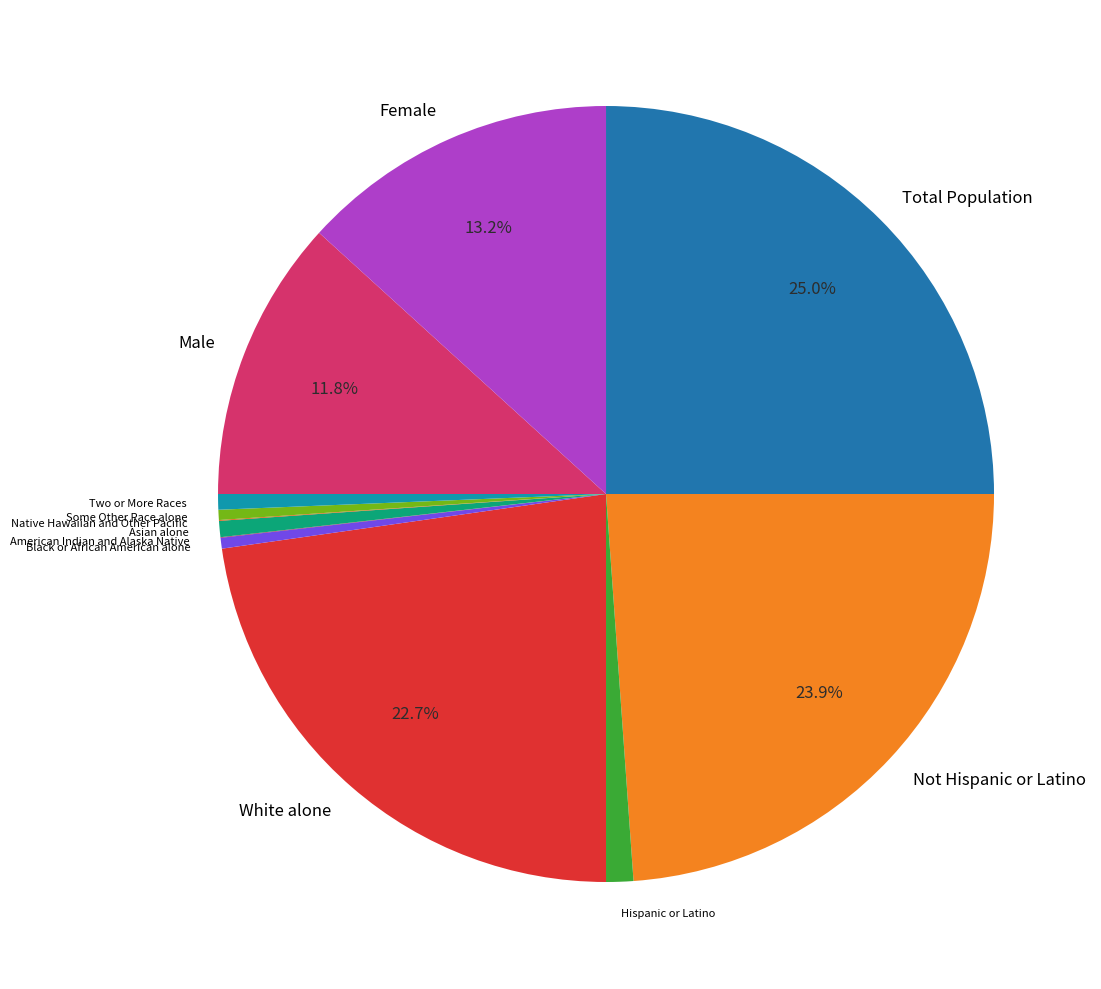

What portion of the pie excludes Female?

86.8%